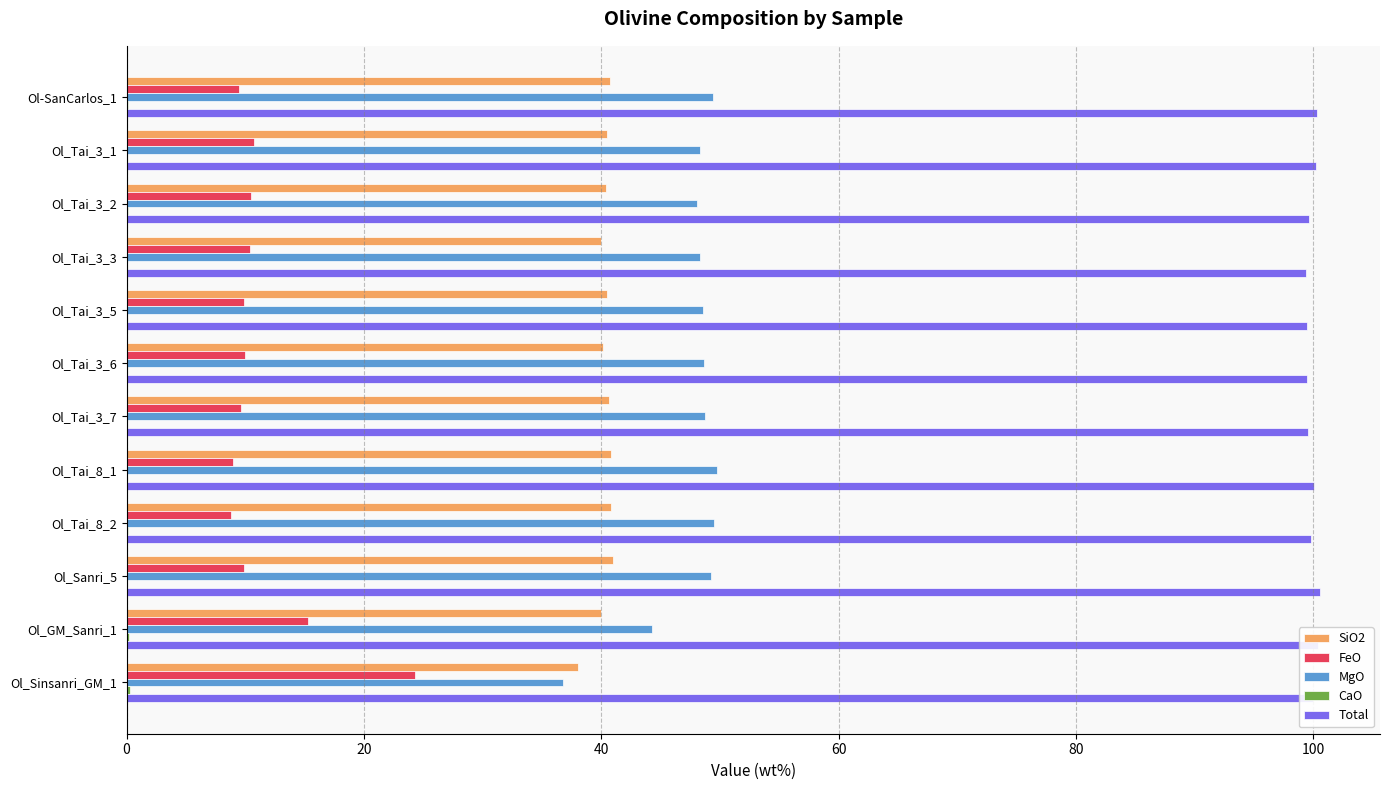

What is the maximum value shown in the chart?

100.6